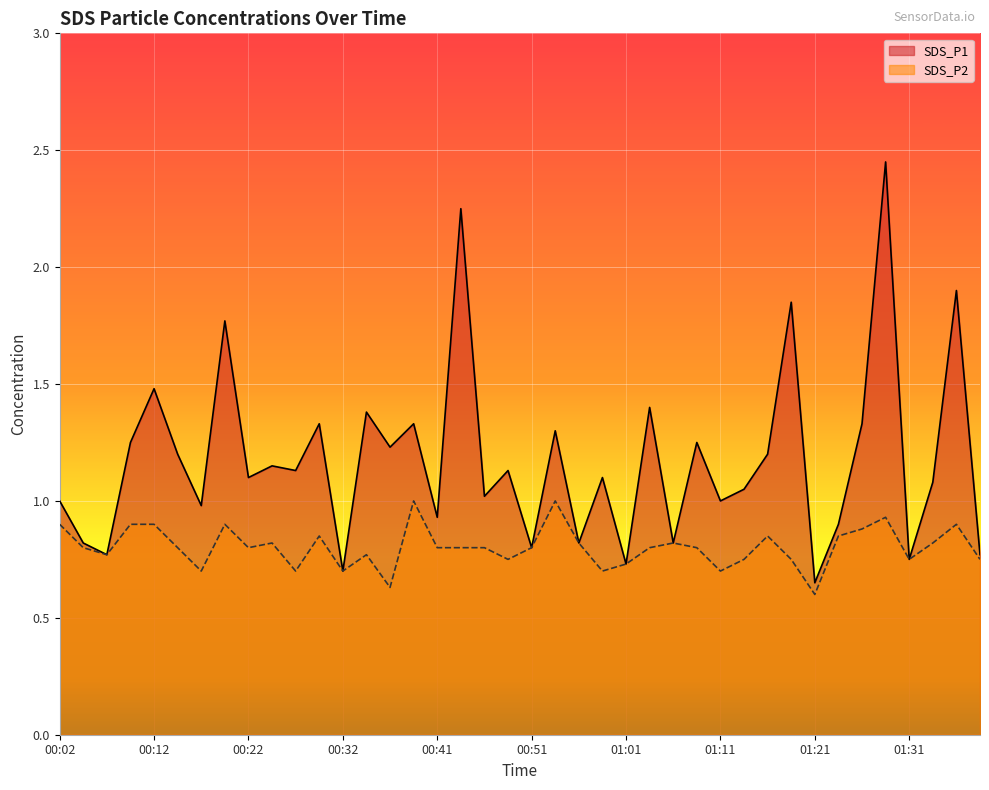

The SDS_P2 series shows 0.9 at 01:28. True or false?

True